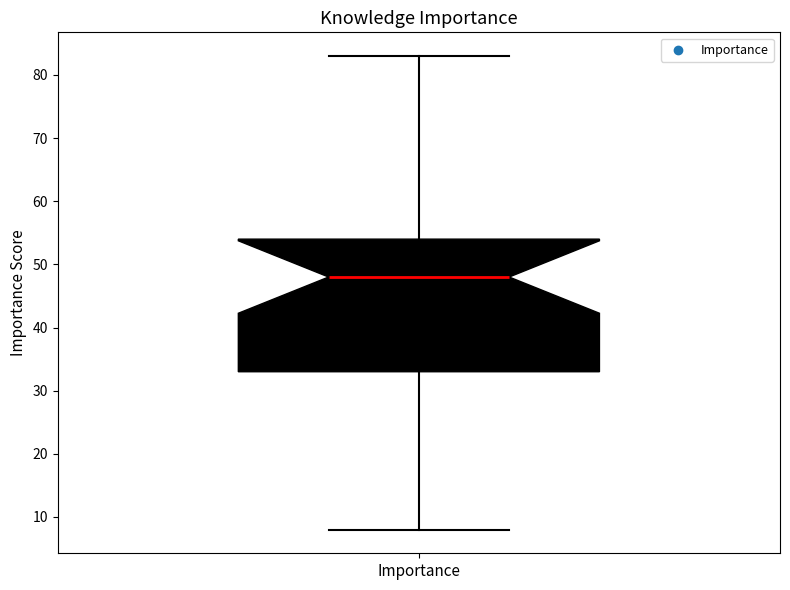

Transcribe this box plot: give where the median line is, the range the box spans, and where the two whiskers end, as read against the y-axis. The values are not printed on the chart, so give them approximately, as read against the axis.

median 48, box 33 to 54, whiskers 8 to 83